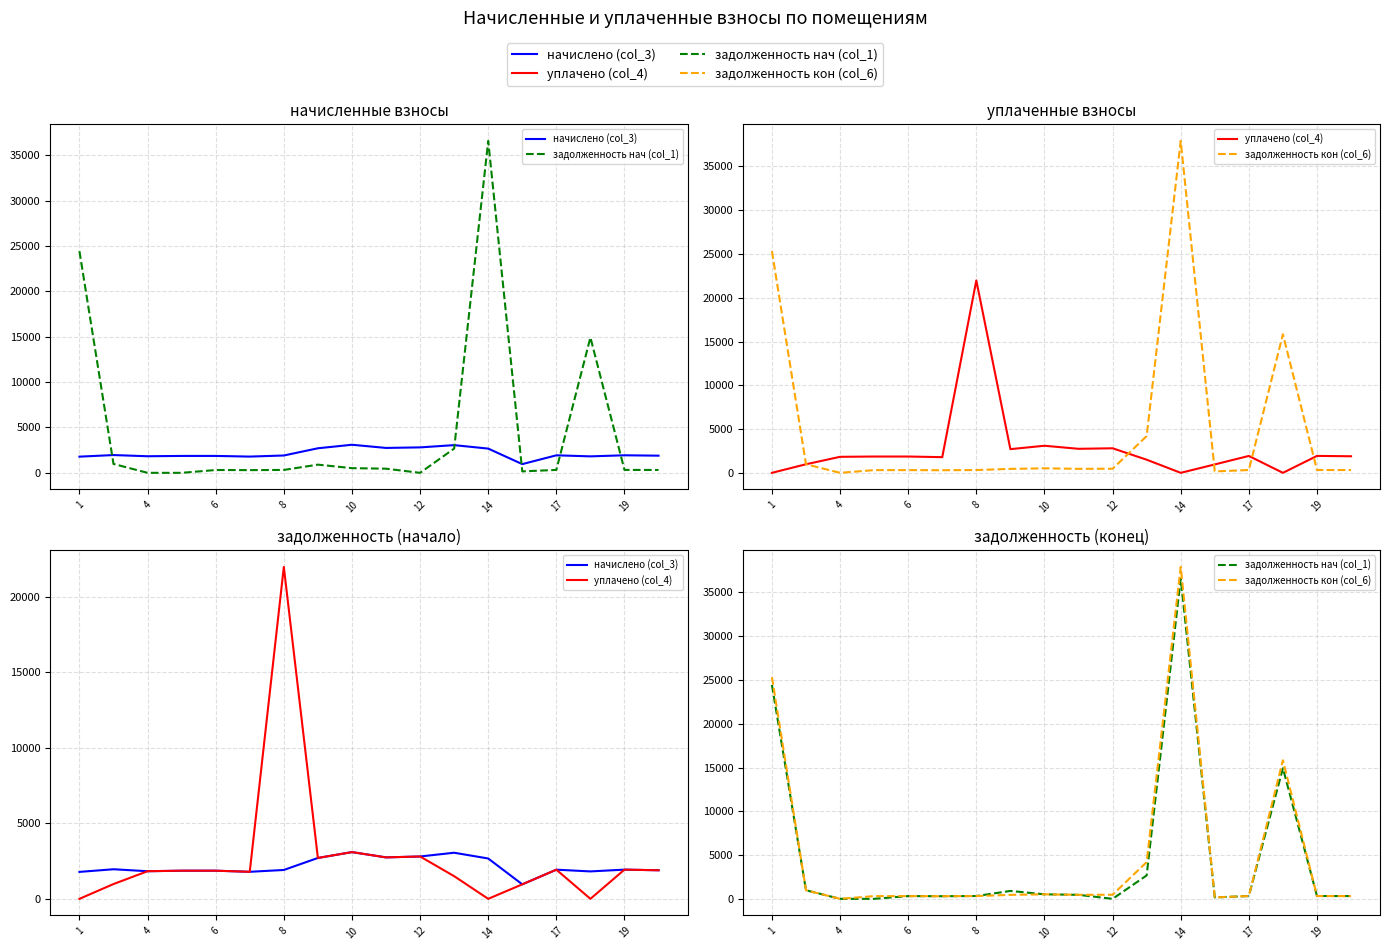

Which series changed the most between 4 and 19?

задолженность нач (col_1)